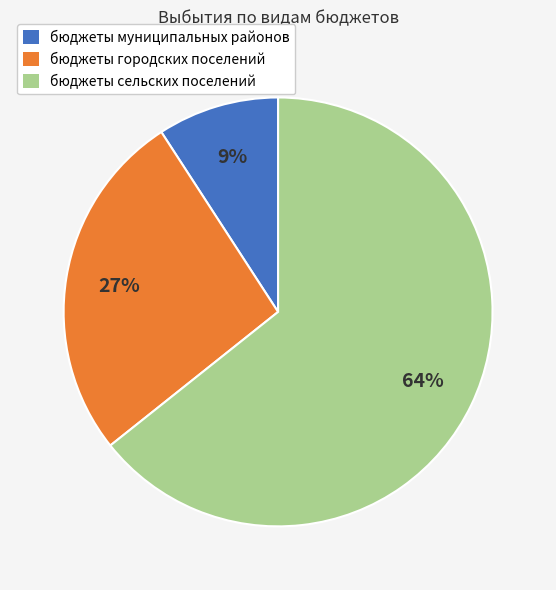

To the nearest percent, what portion does бюджеты городских поселений represent?

27%